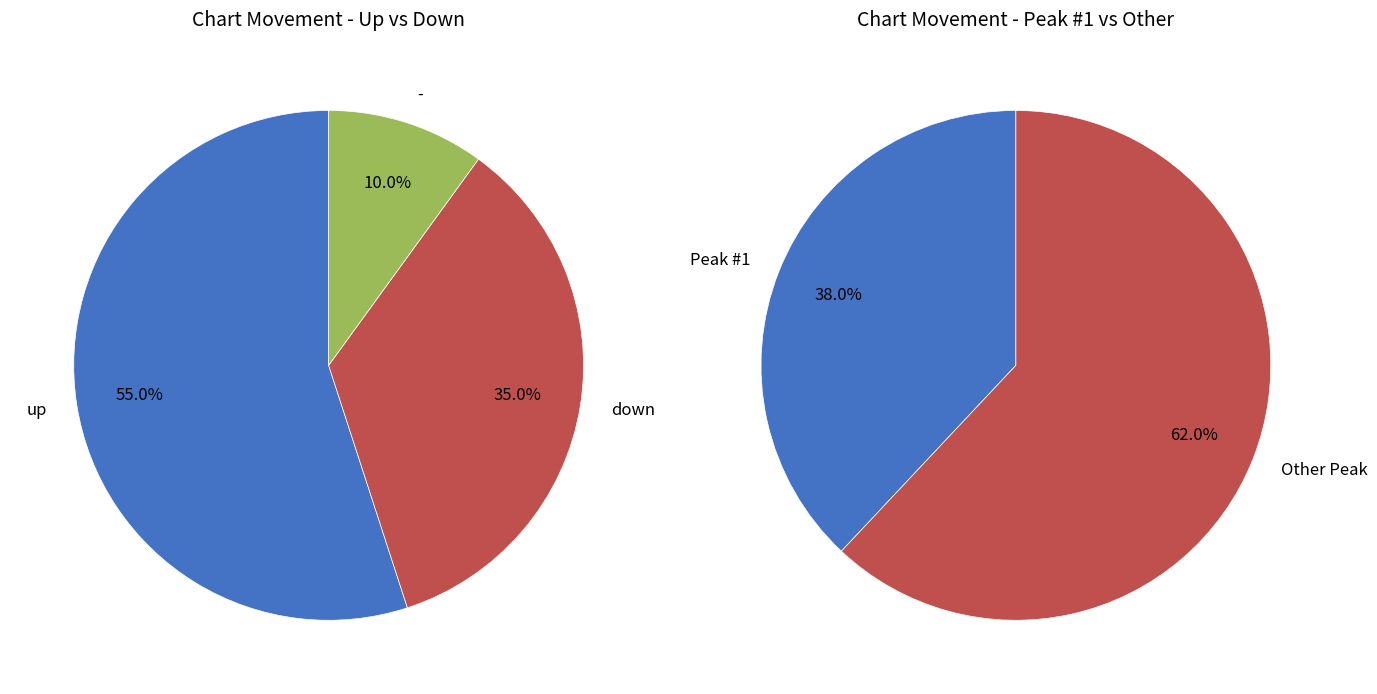

To the nearest percent, what percentage of the pie is -?

10%